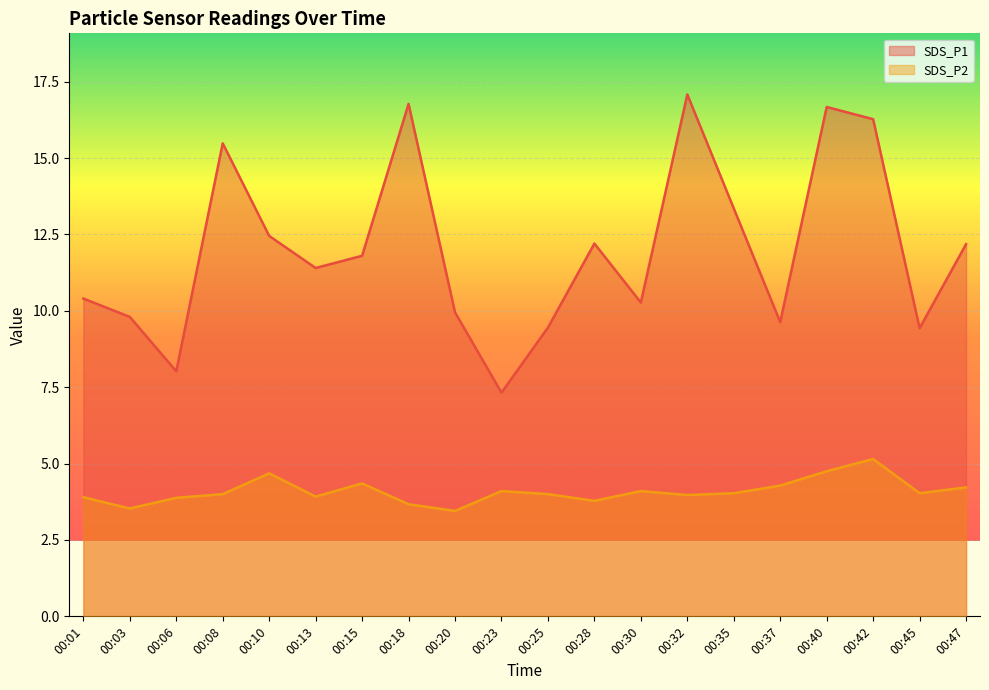

What is the smallest value displayed?

3.5